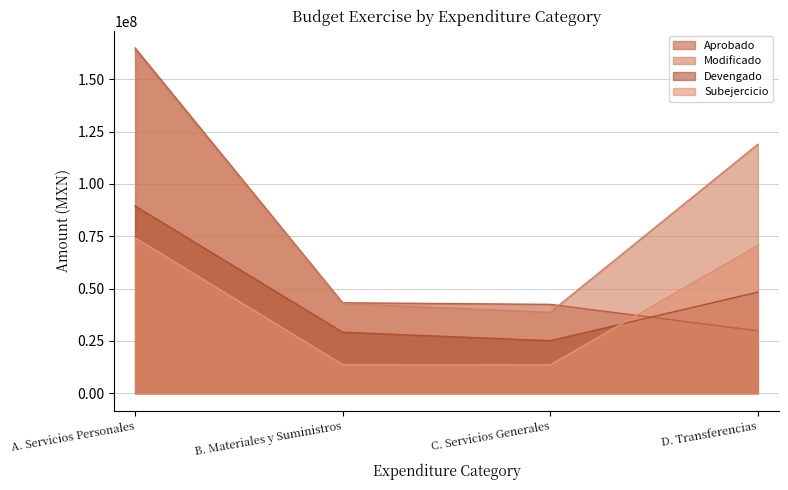

Reading right to left, what are all the values shown in this chart?

Aprobado: D. Transferencias=29819619.0	C. Servicios Generales=42447875.7	B. Materiales y Suministros=43202600.0	A. Servicios Personales=164876018.3
Modificado: D. Transferencias=118900277.7	C. Servicios Generales=38673764.5	B. Materiales y Suministros=42805369.1	A. Servicios Personales=163667357.3
Devengado: D. Transferencias=48294008.8	C. Servicios Generales=25090678.4	B. Materiales y Suministros=29135649.3	A. Servicios Personales=89424914.8
Subejercicio: D. Transferencias=70606268.9	C. Servicios Generales=13583086.2	B. Materiales y Suministros=13669719.8	A. Servicios Personales=74242442.5